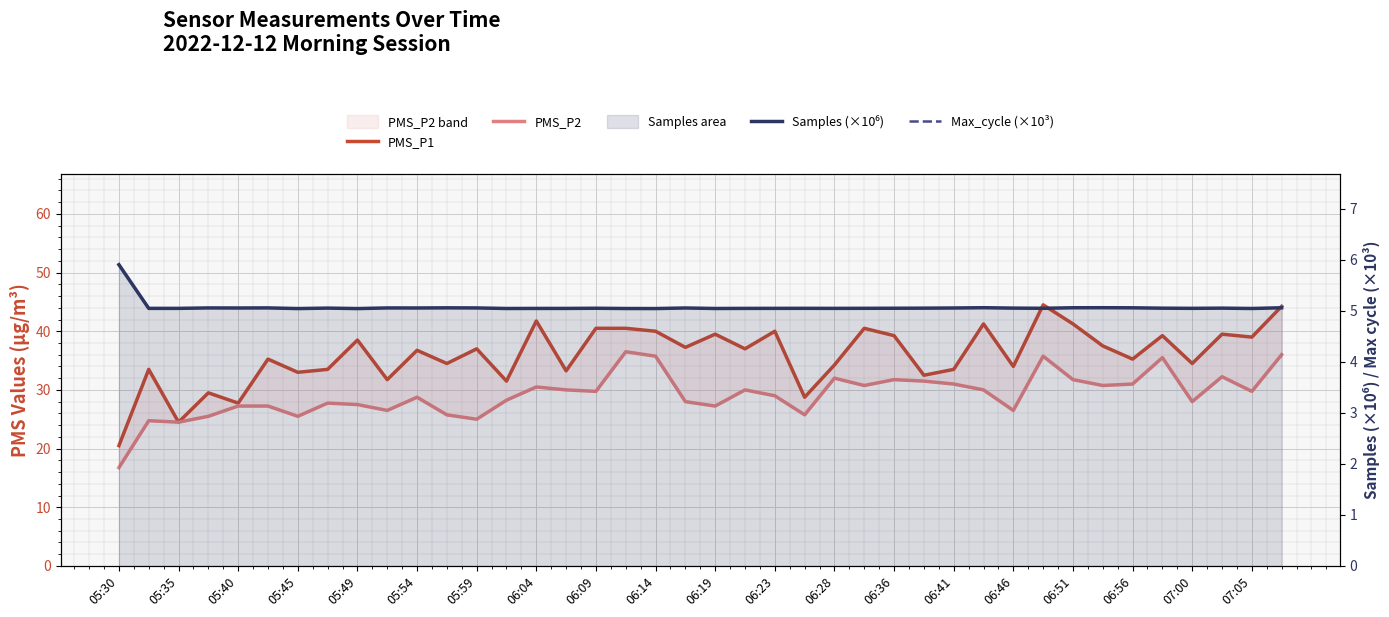

True or false: PMS_P1 and Max_cycle (×10³) intersect in this chart.

False